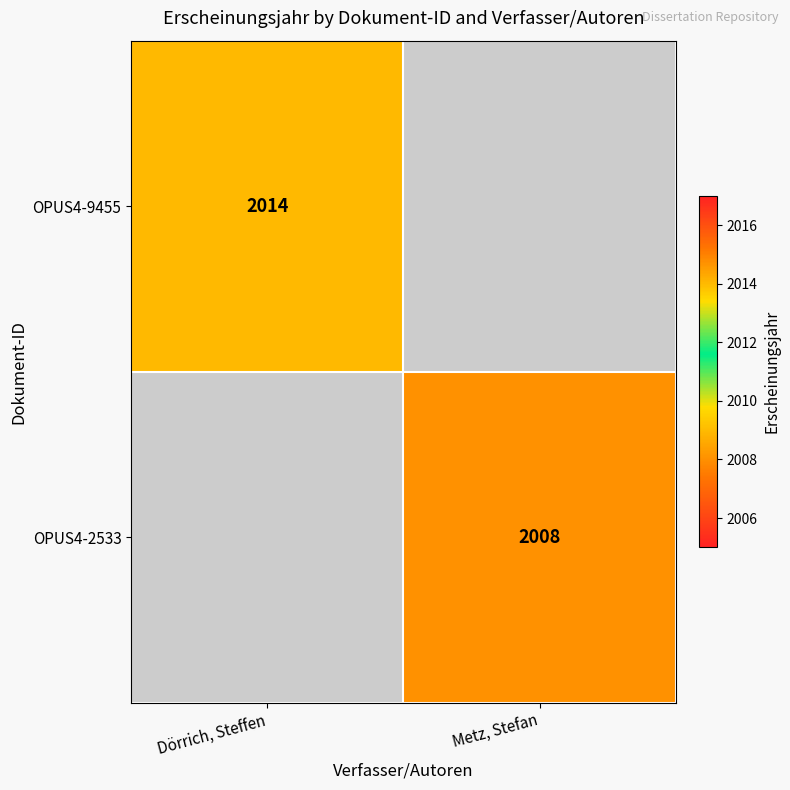

Which category has the highest value across all series?

Dörrich, Steffen